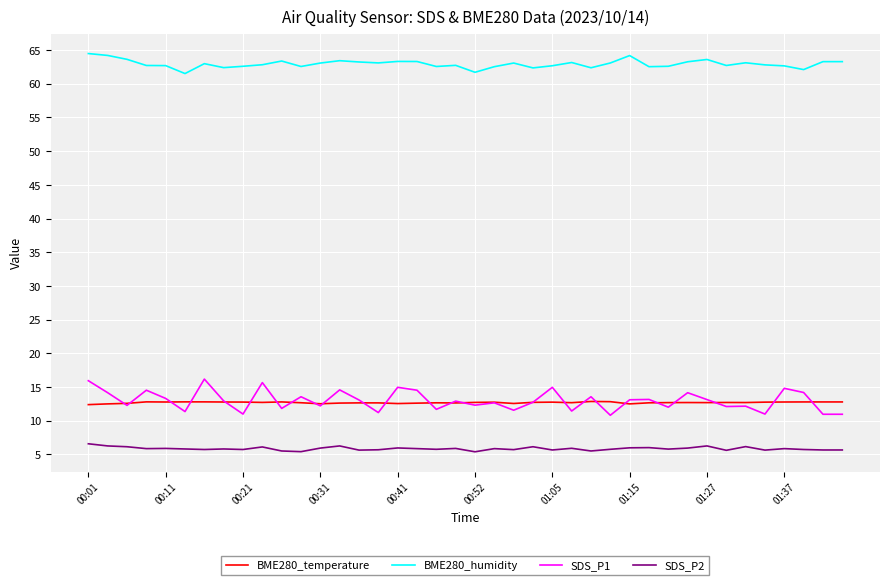

Which series has the largest range (max minus min)?

SDS_P1